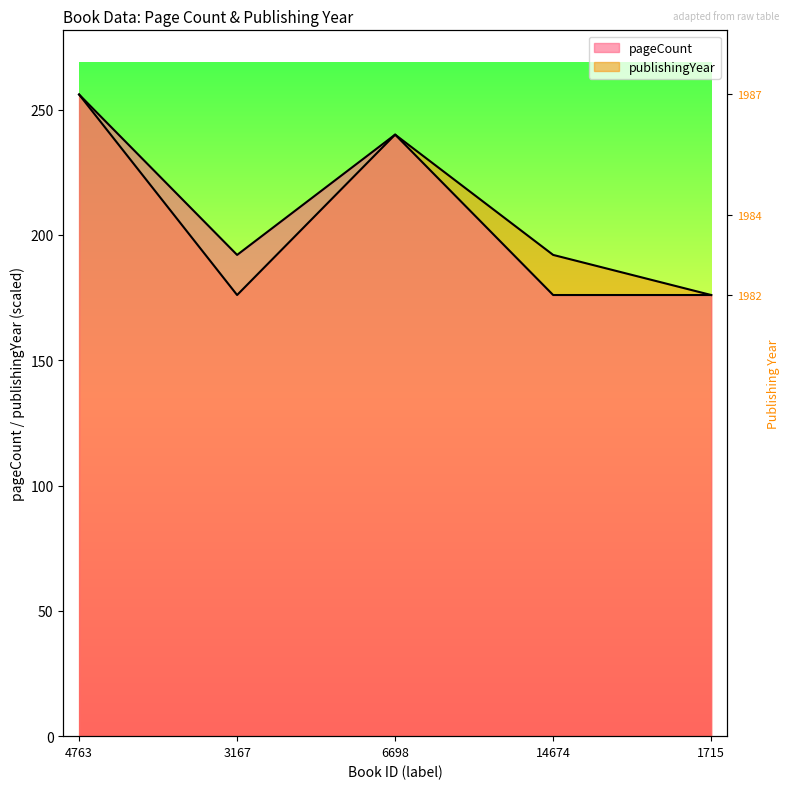

At which category does pageCount reach its first local valley?

3167